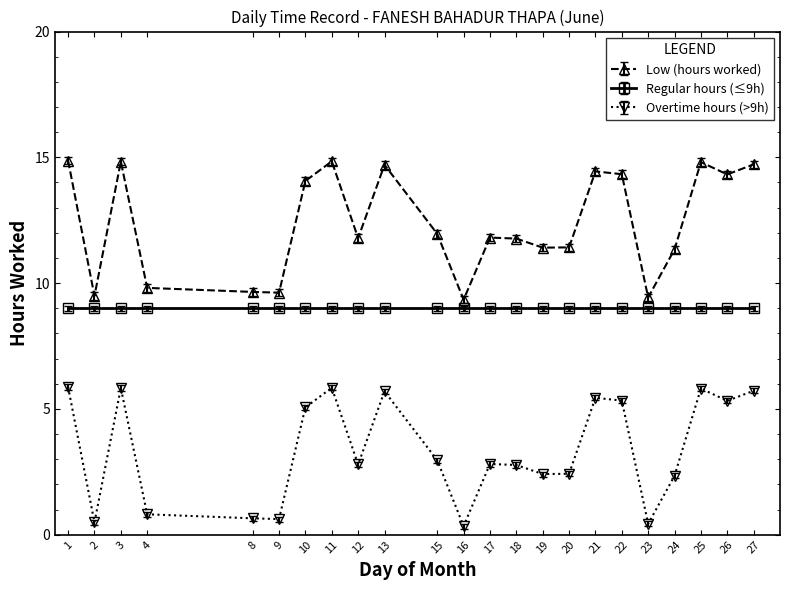

How many values in the Low (hours worked) series exceed 11?

17